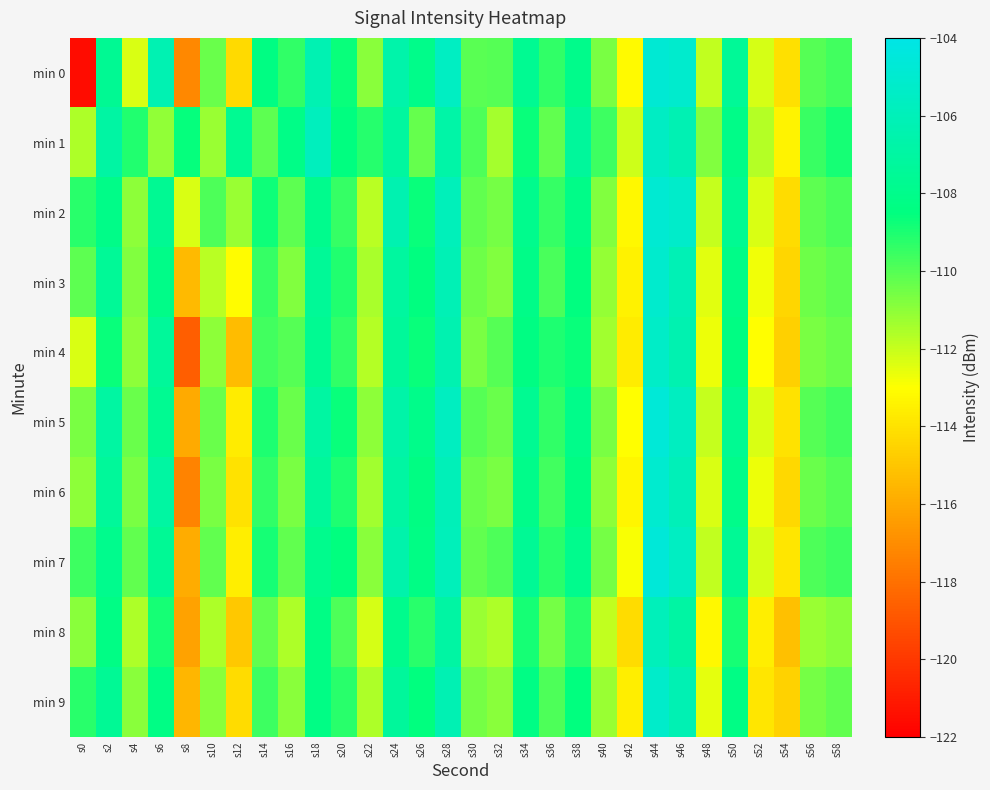

At s12, list the series in order from smallest to largest.

min 4, min 8, min 0, min 9, min 6, min 5, min 7, min 3, min 2, min 1